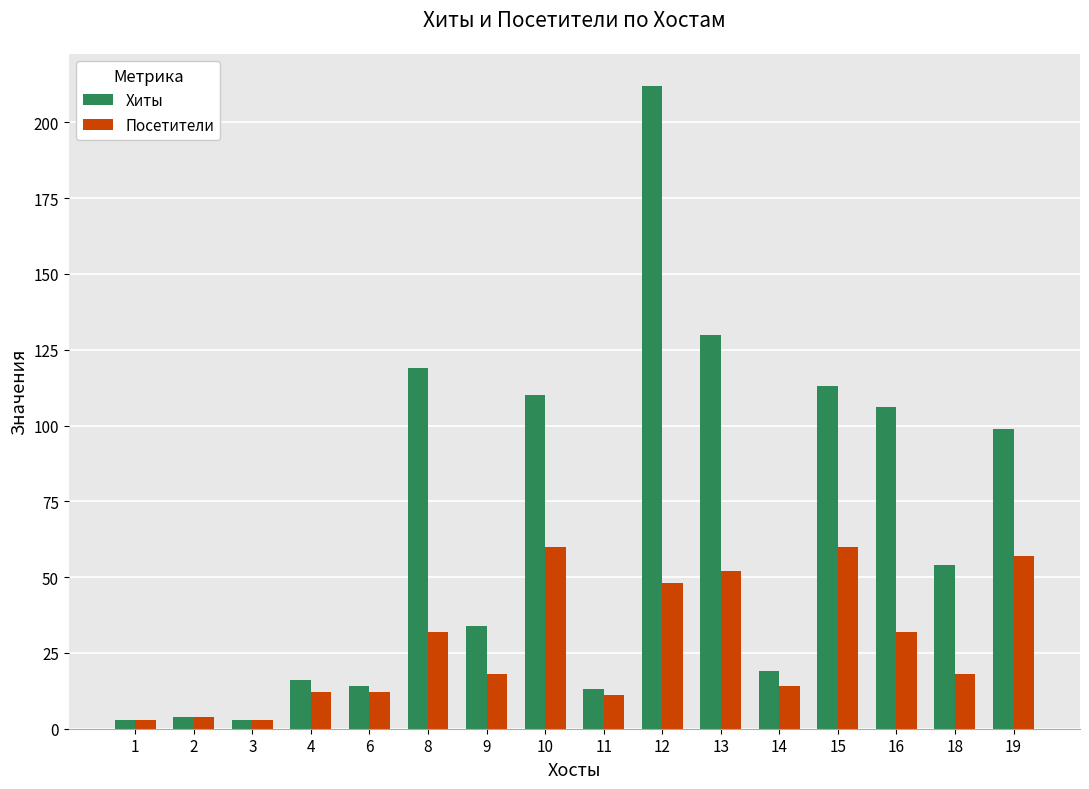

Is the value of Хиты at 12 greater than the value of Посетители at 18?

Yes